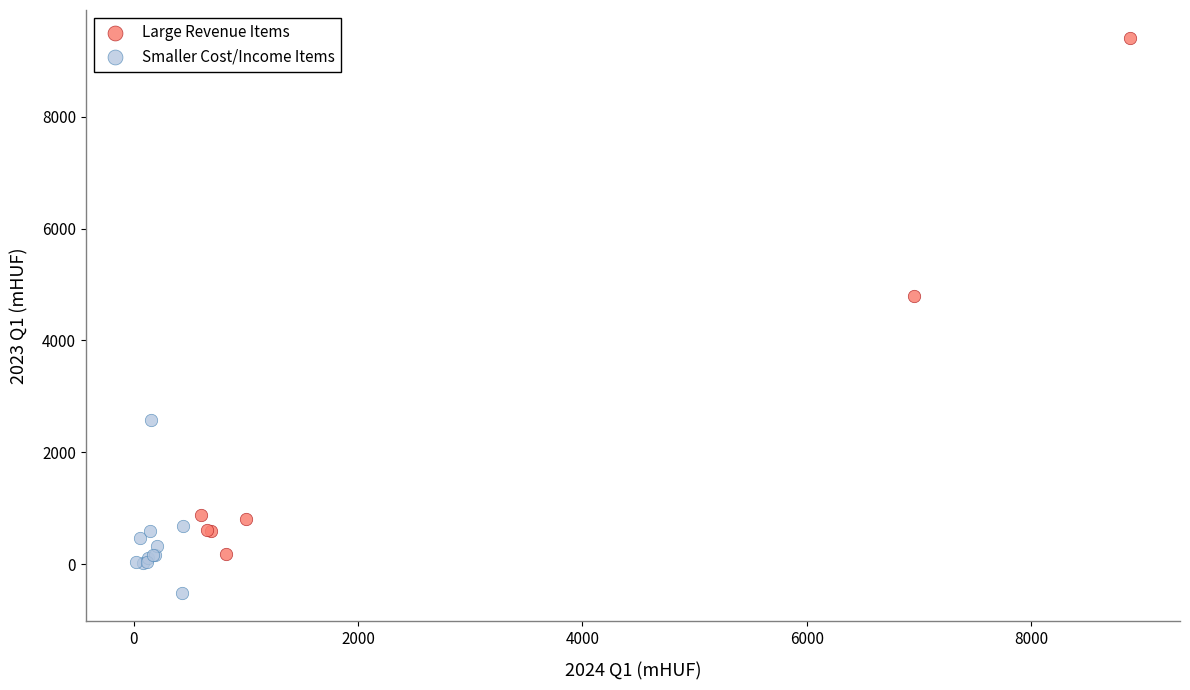

What are all the series names shown in the legend?

Large Revenue Items, Smaller Cost/Income Items